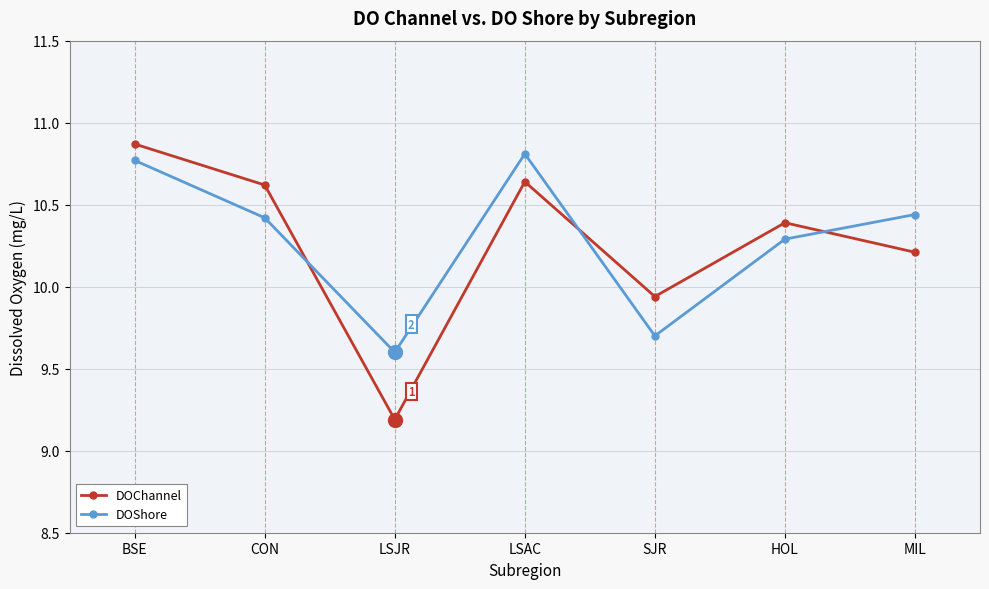

Where do DOShore and DOChannel first cross each other?

CON and LSJR